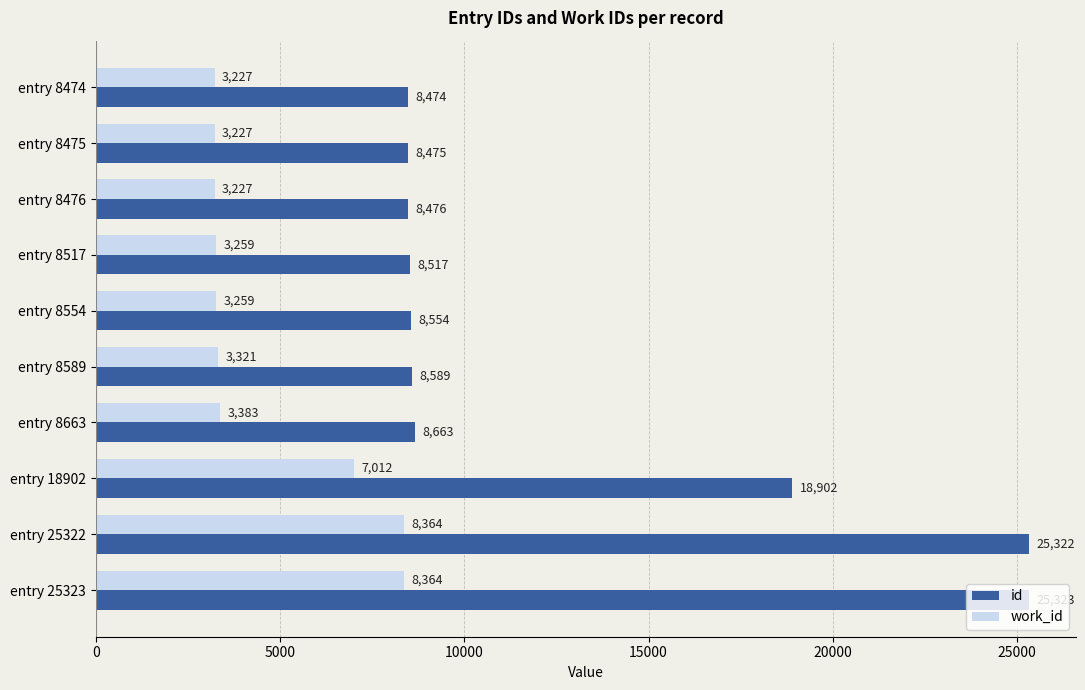

What is the total value across all series at entry 8474?

11701